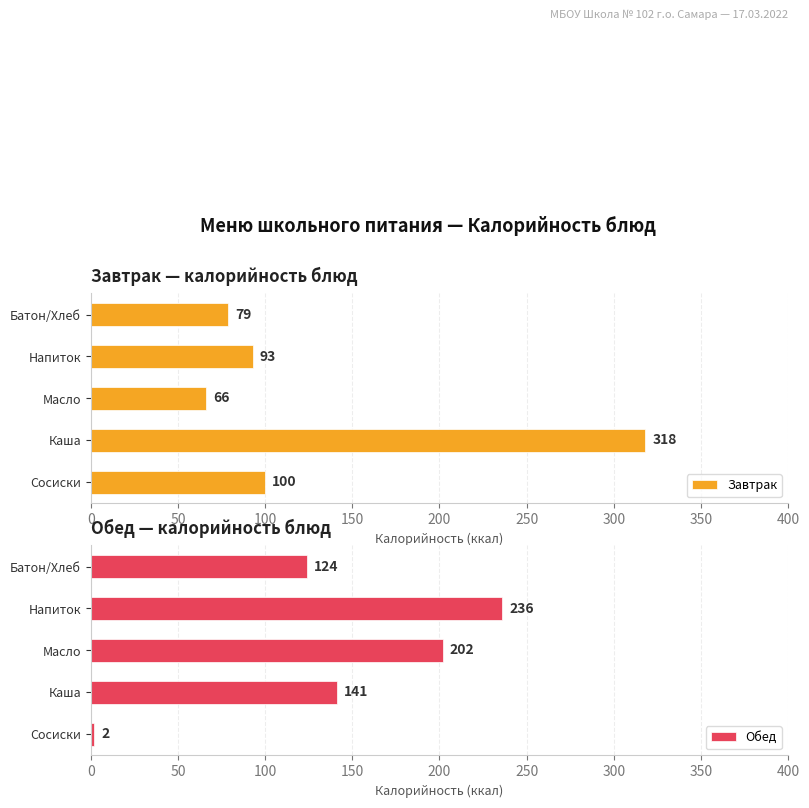

Is it true that Завтрак equals 79 at Батон/Хлеб?

True